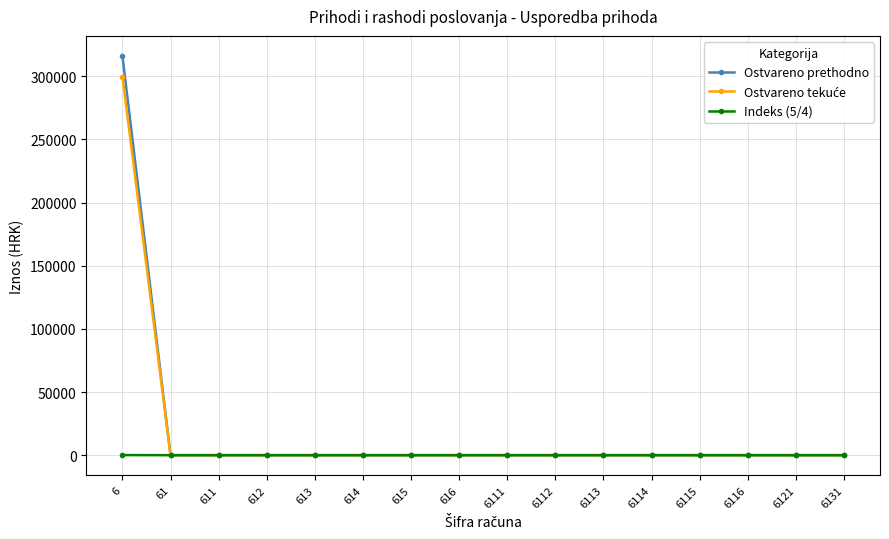

What is the greatest value displayed?

316123.0